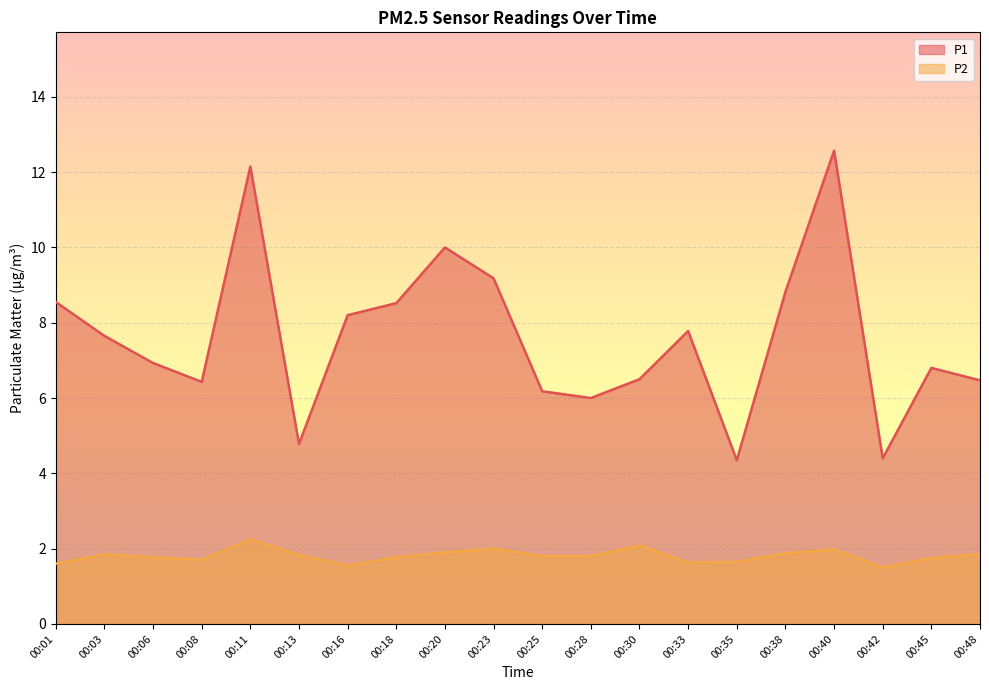

Is the value of P1 at 00:16 greater than the value of P2 at 00:45?

Yes